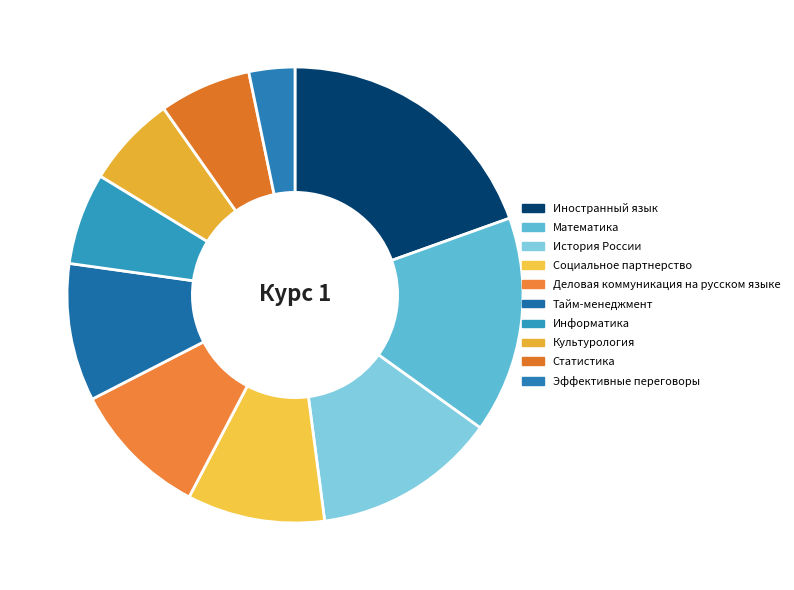

Does Информатика account for over 50% of the chart?

No